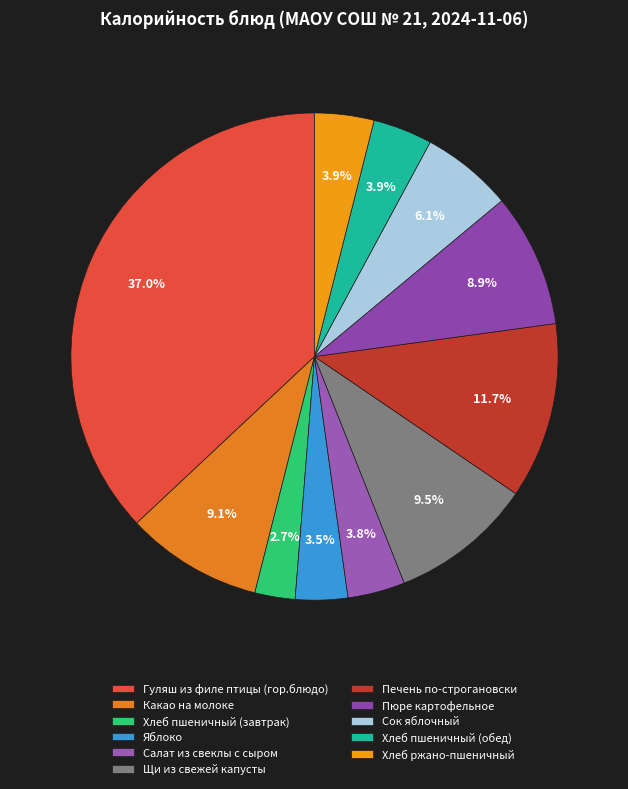

True or false: Щи из свежей капусты accounts for 9% of the total.

True